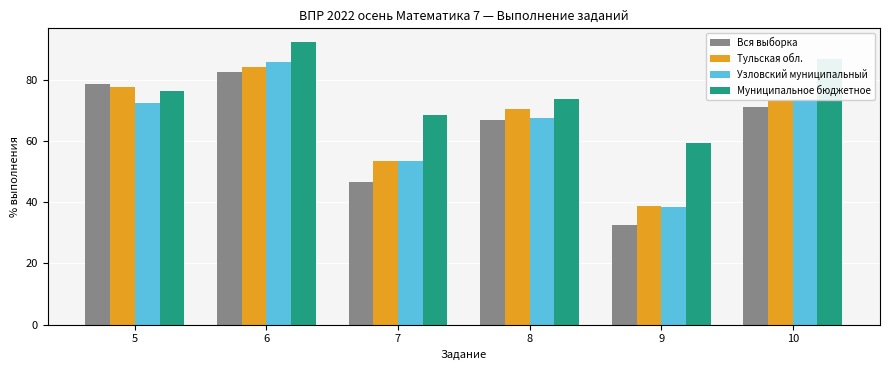

List the series in order of their peak value, highest first.

Муниципальное бюджетное, Узловский муниципальный, Тульская обл., Вся выборка